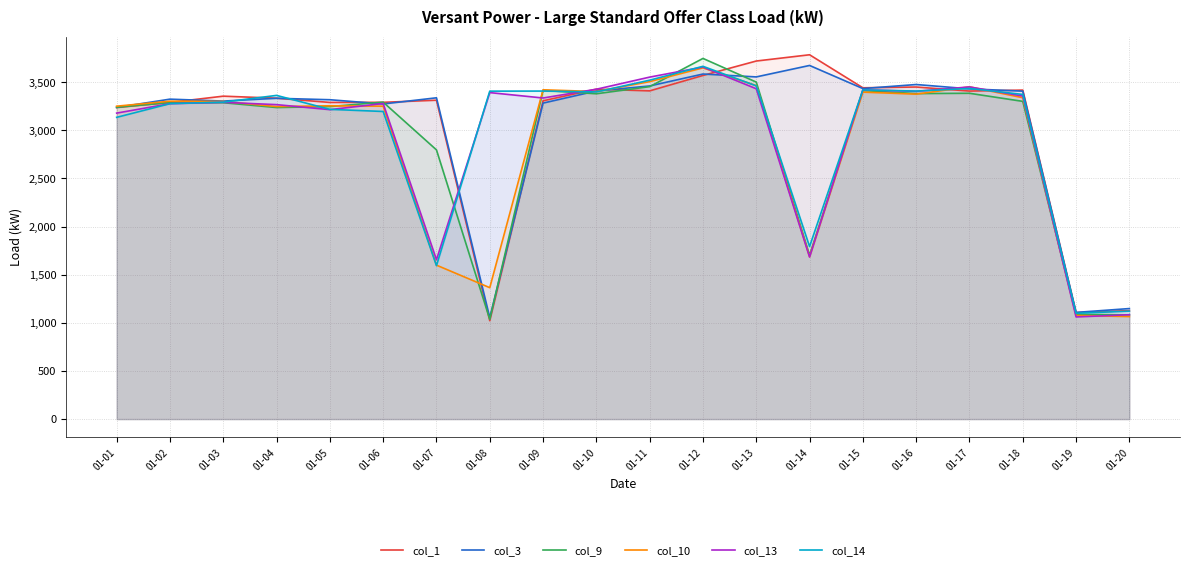

What is the spread (max minus min) of values at 01-05?

103